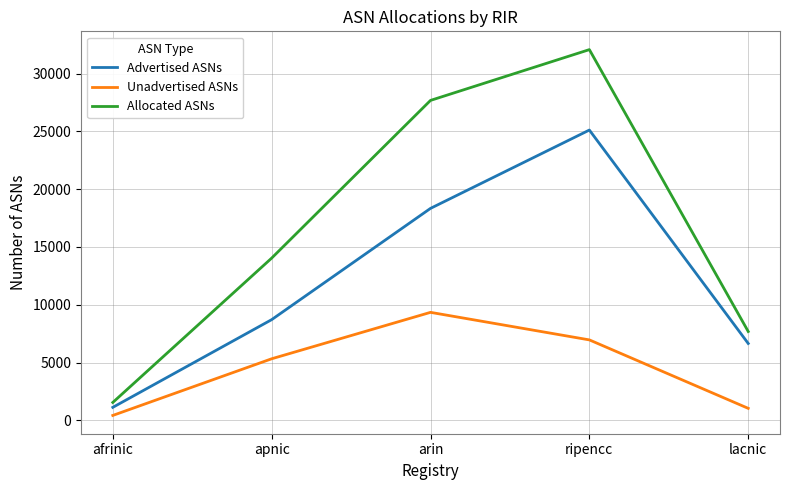

At which category is the sum across all series the highest?

ripencc